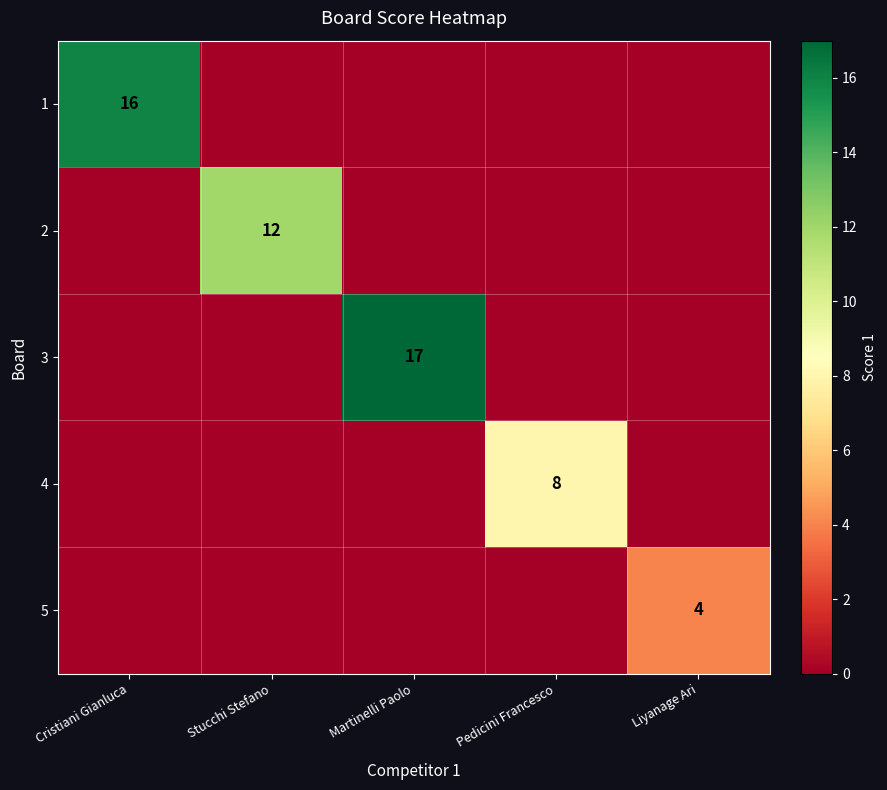

The 4 series shows 8 at Pedicini Francesco. True or false?

True